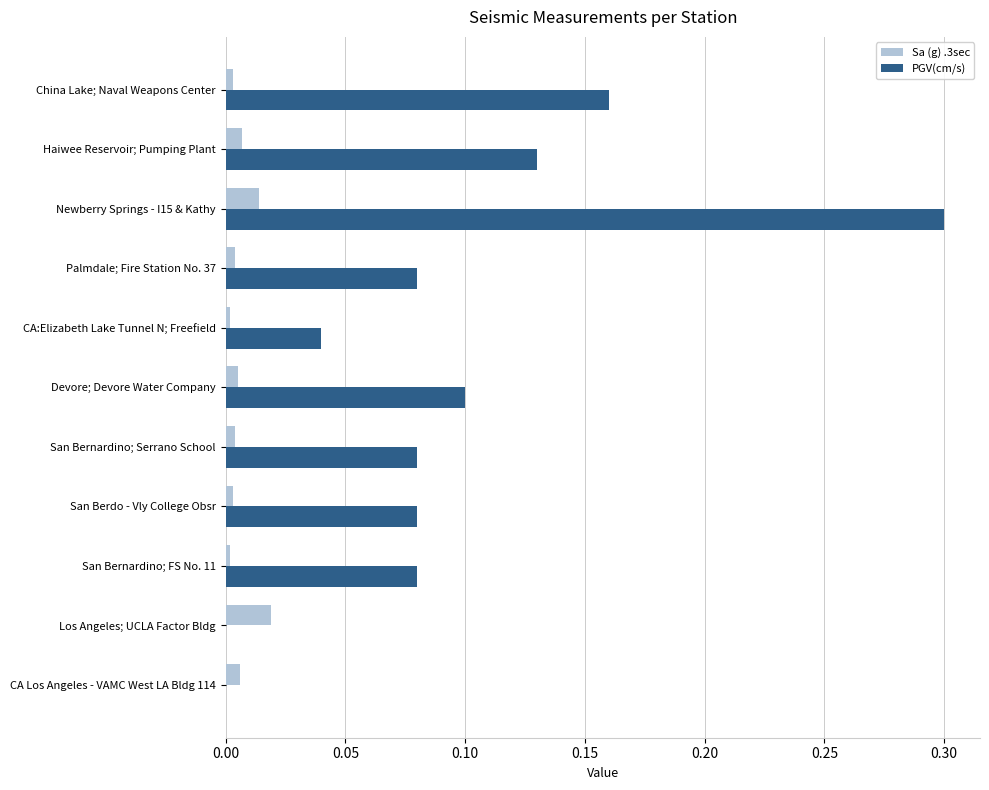

Which series has the widest spread of values?

PGV(cm/s)